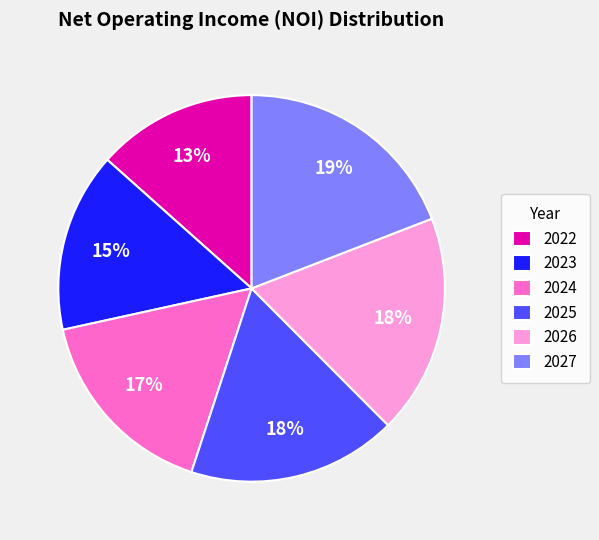

Between 2023 and 2024, which is larger?

2024